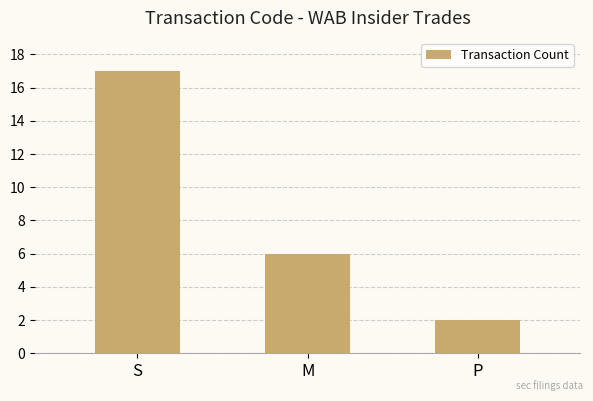

The value at M is 10. True or false?

False